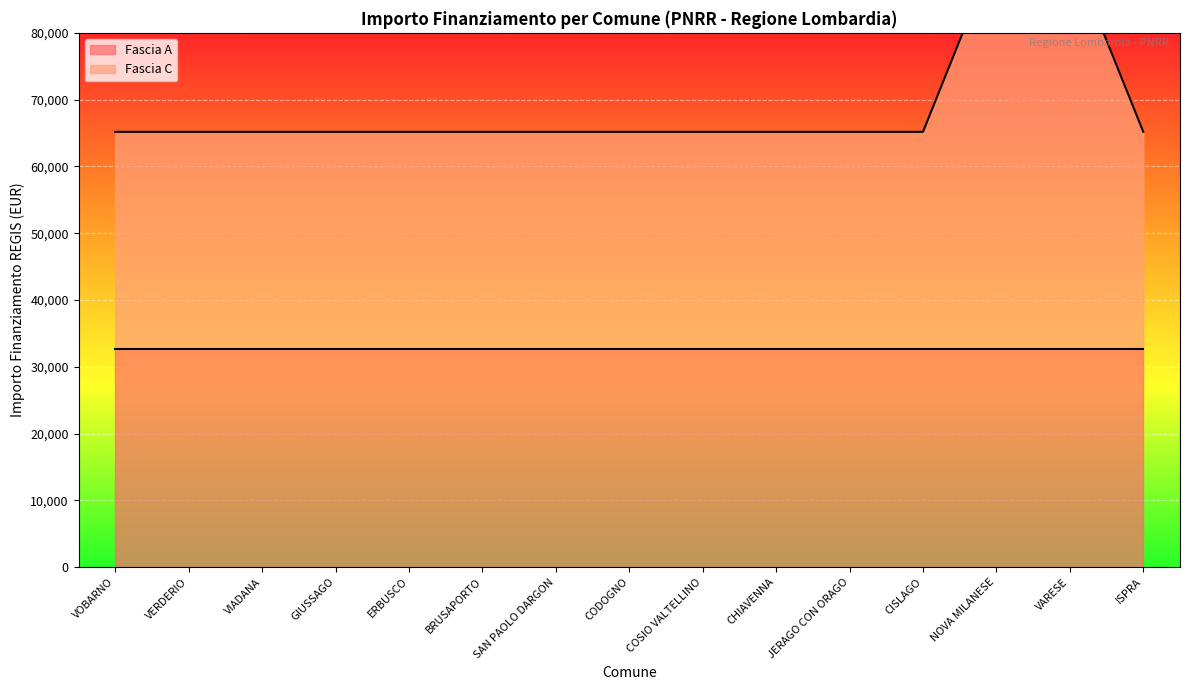

List the labels in order of value, smallest first.

VOBARNO, VERDERIO, VIADANA, GIUSSAGO, ERBUSCO, BRUSAPORTO, SAN PAOLO DARGON, CODOGNO, COSIO VALTELLINO, CHIAVENNA, JERAGO CON ORAGO, CISLAGO, ISPRA, NOVA MILANESE, VARESE